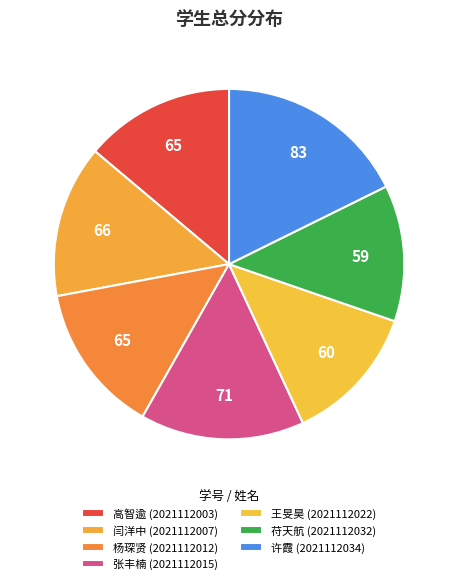

Is there a majority slice in this chart?

No